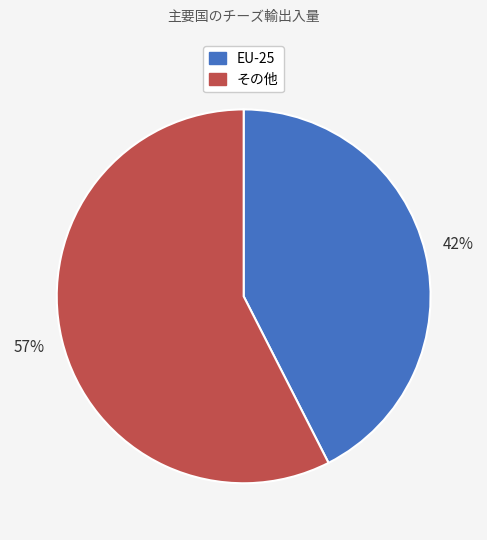

Is there a majority slice in this chart?

Yes